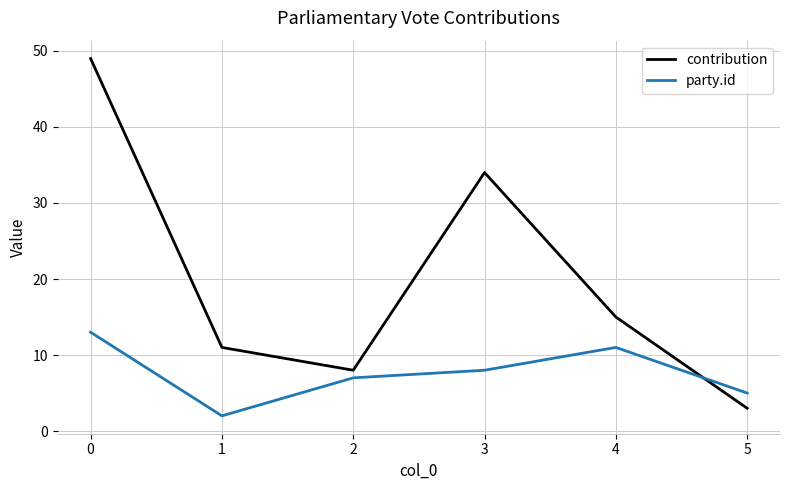

Count the party.id values in the range 5 to 11.

4